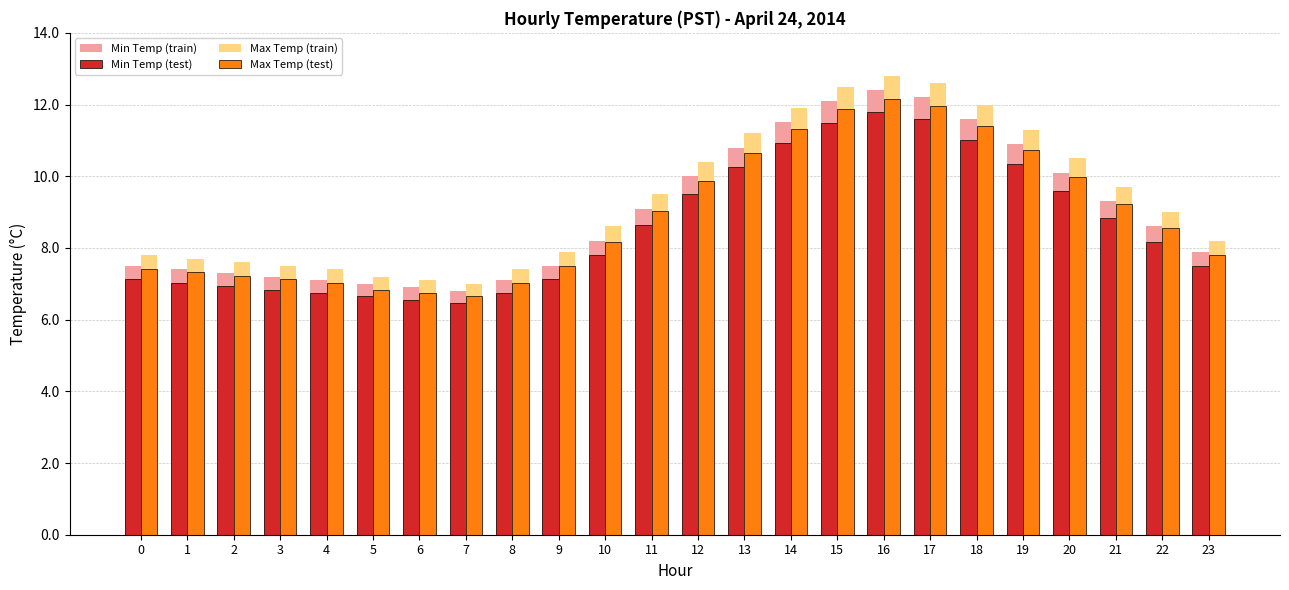

What is the difference between the maximum and minimum values in the Min Temp (test) series?

5.3